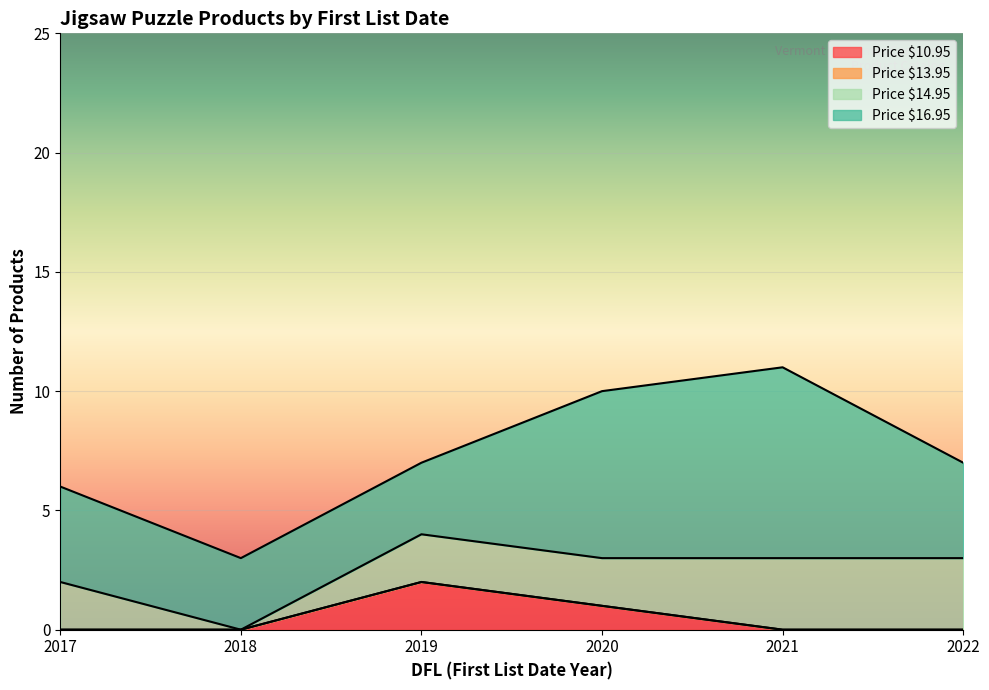

At which label does Price $10.95 reach its peak?

2019